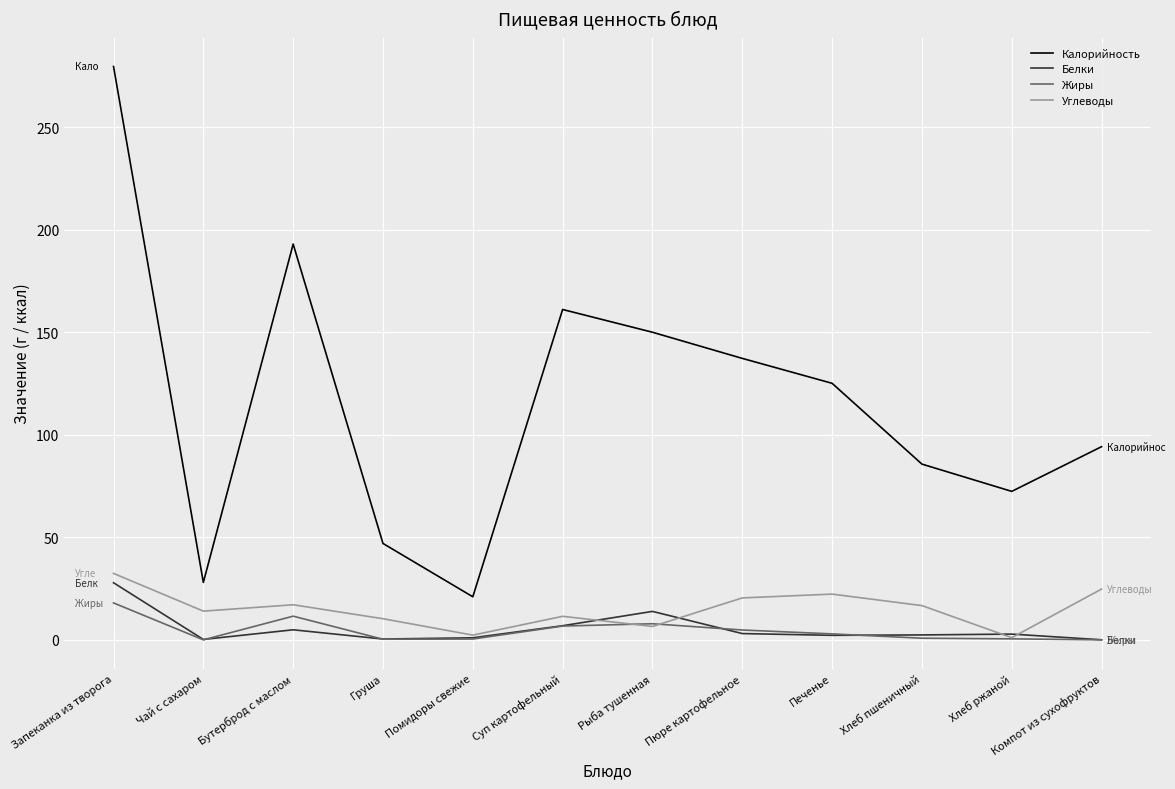

How many lines are shown in the chart?

4